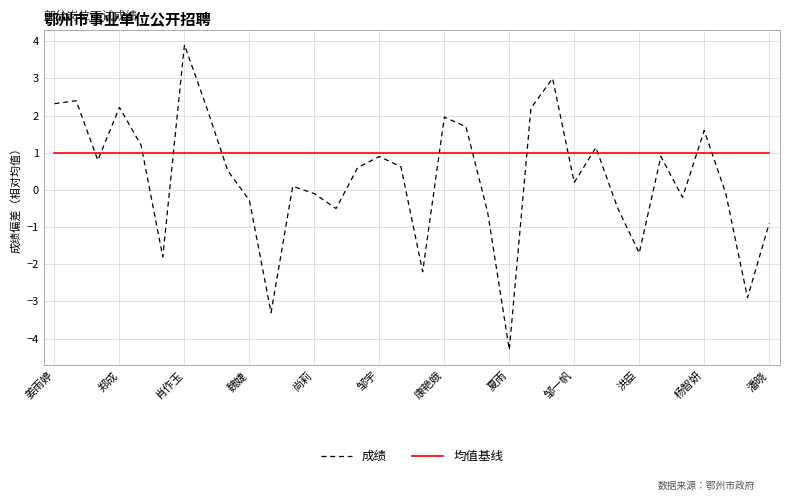

Is this an area chart (filled region under the line)?

No